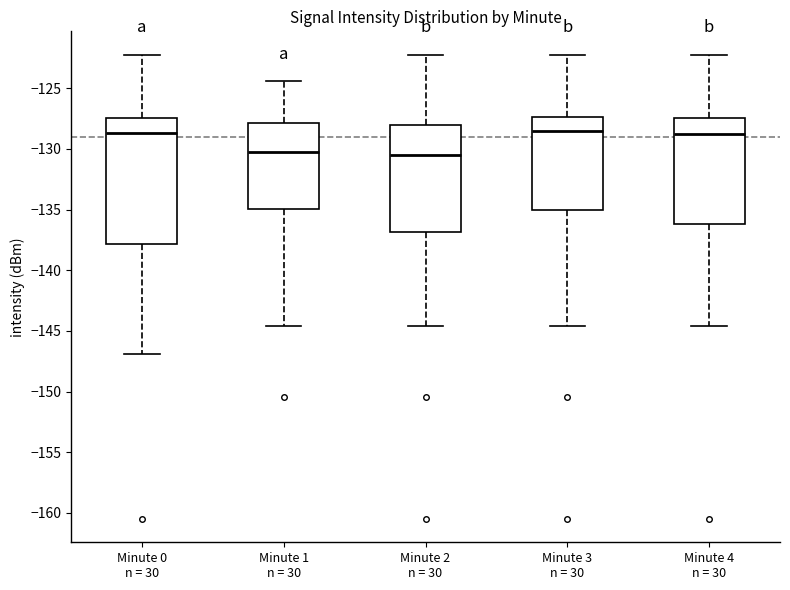

Reading left to right, read every box against the y-axis: the position of its median line, the range the box covers, and the ends of its whiskers. The values are not printed on the chart, so give them approximately, as read against the axis.

Minute 0 n = 30: median -128.5, box -138.0 to -127.5, whiskers -147.0 to -122.0
Minute 1 n = 30: median -130.0, box -135.0 to -128.0, whiskers -144.5 to -124.5
Minute 2 n = 30: median -130.5, box -137.0 to -128.0, whiskers -144.5 to -122.0
Minute 3 n = 30: median -128.5, box -135.0 to -127.5, whiskers -144.5 to -122.0
Minute 4 n = 30: median -129.0, box -136.0 to -127.5, whiskers -144.5 to -122.0